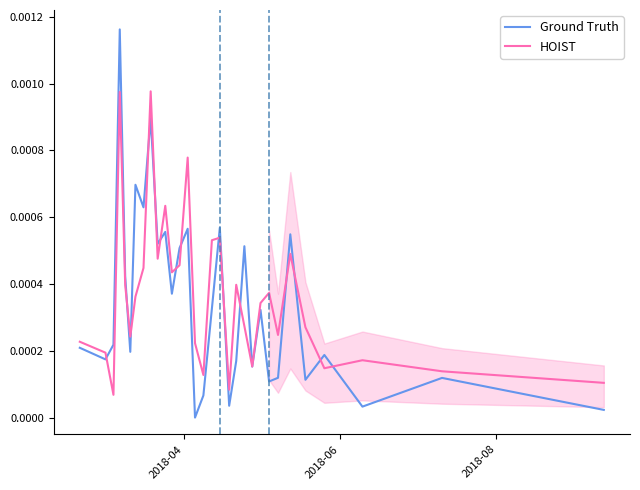

The value of Ground Truth at 16 is 0.0. True or false?

False